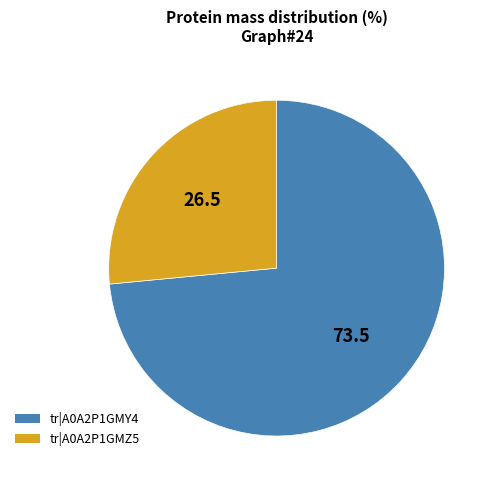

Is there a majority slice in this chart?

Yes